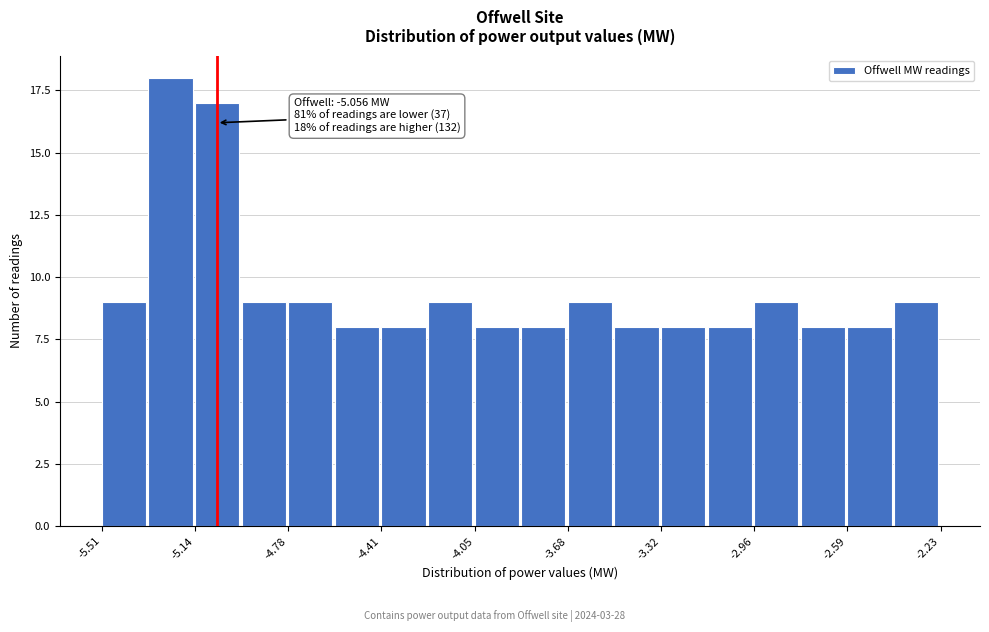

Read against the x-axis, roughly where is the centre of the tallest bar?

-5.25